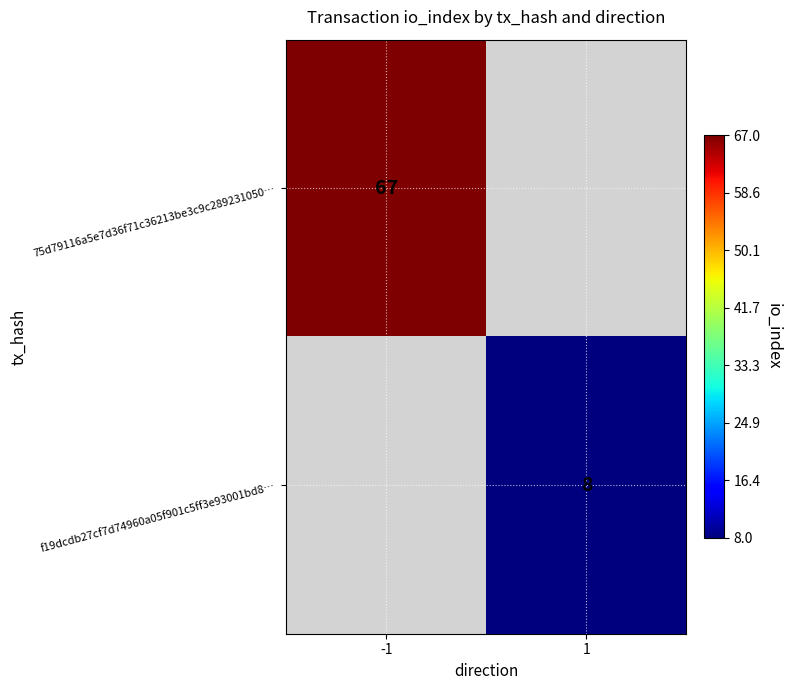

Count the number of data series in this chart.

2